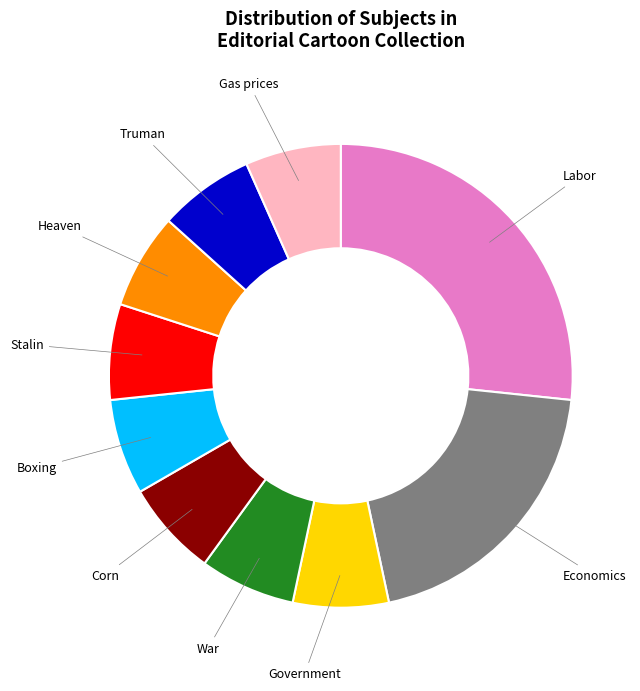

Is there a majority slice in this chart?

No